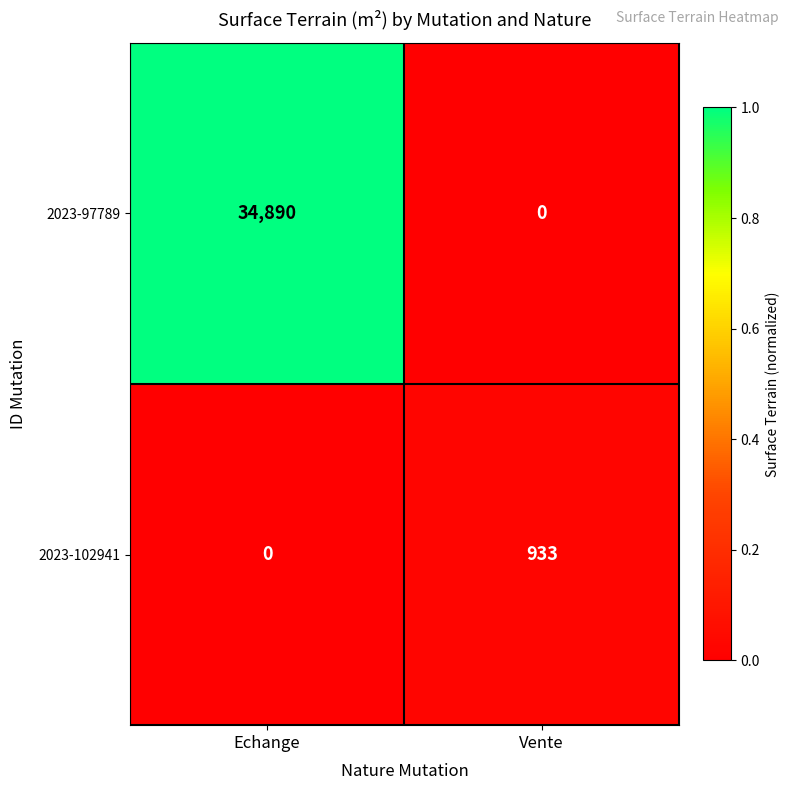

At how many categories does at least one series exceed 0?

2